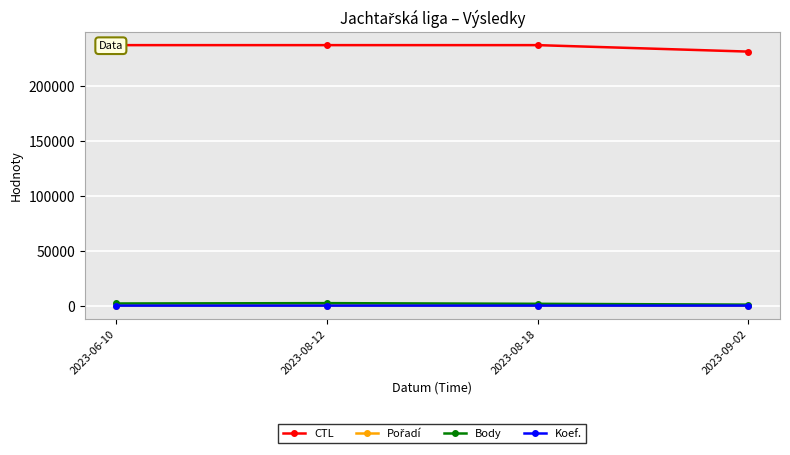

What is the minimum value shown in the chart?

1